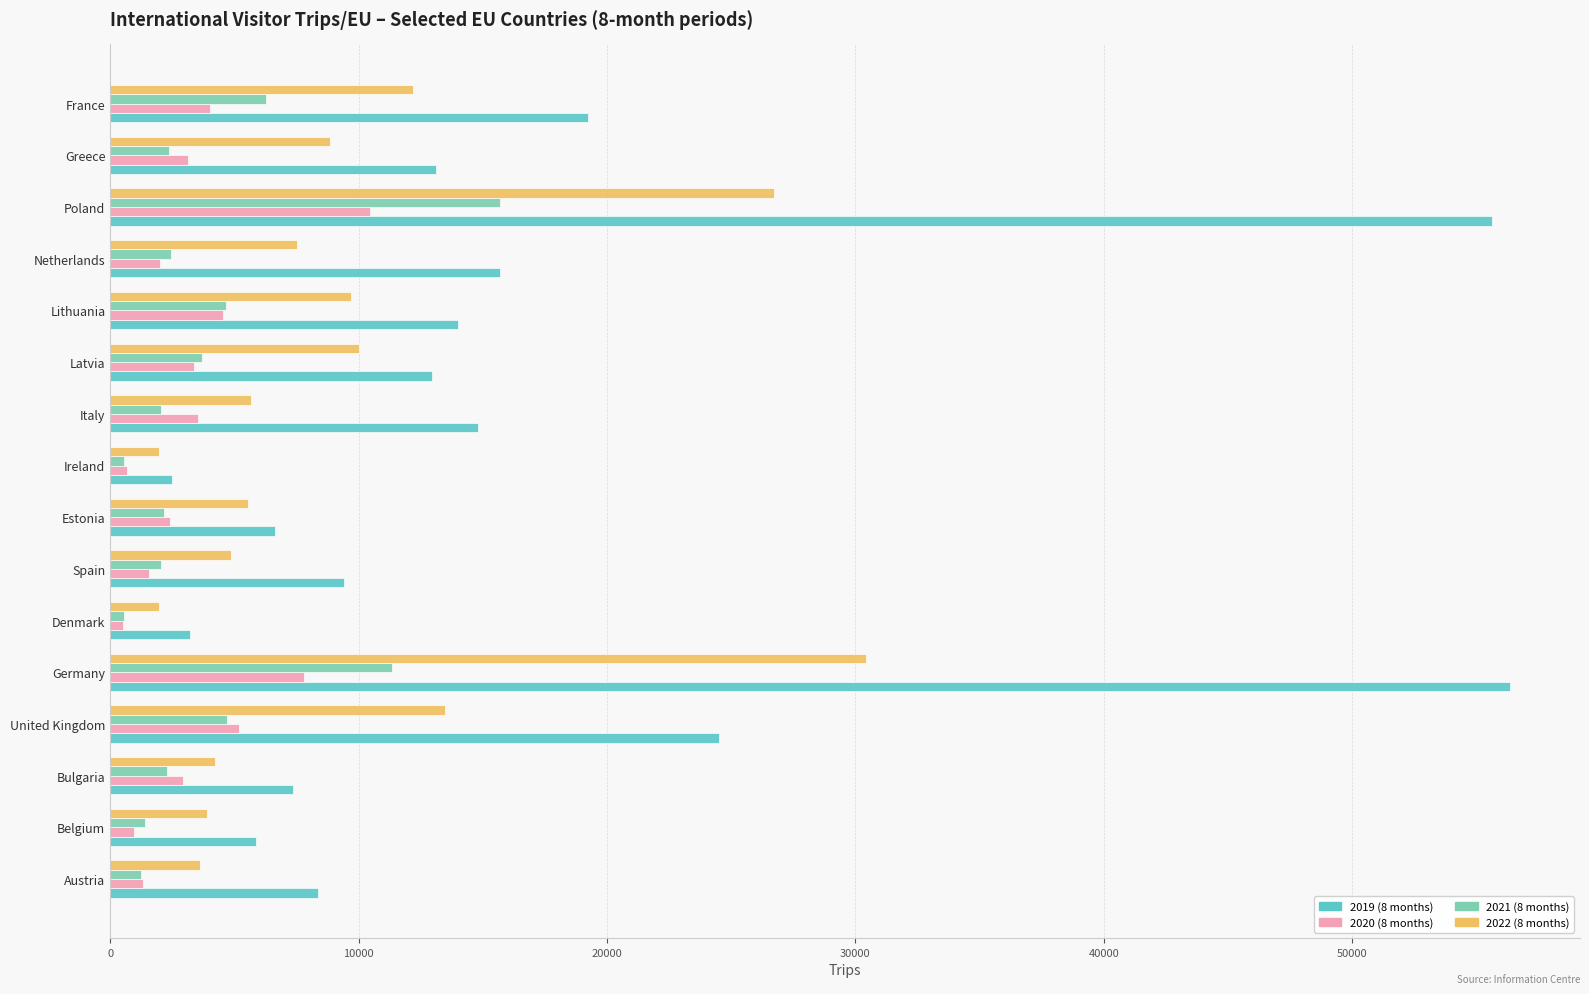

True or false: 2020 (8 months) has a value of 5193 at United Kingdom.

True